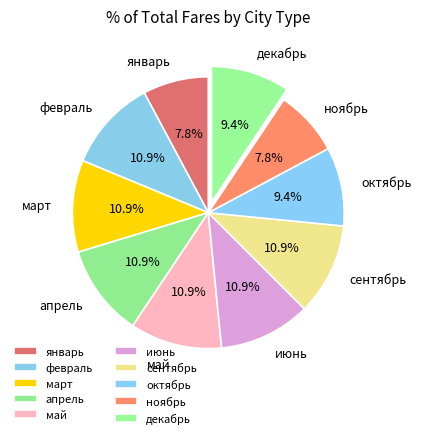

Is there a majority slice in this chart?

No